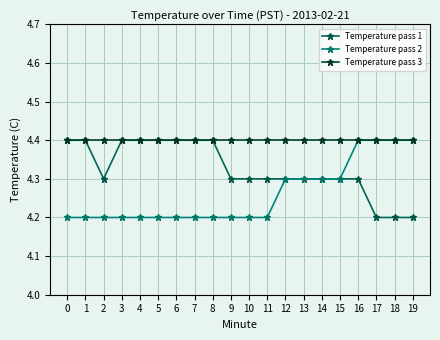

Reading right to left, extract all data points from this chart.

Temperature pass 1: 19=4.2	18=4.2	17=4.2	16=4.3	15=4.3	14=4.3	13=4.3	12=4.3	11=4.3	10=4.3	9=4.3	8=4.4	7=4.4	6=4.4	5=4.4	4=4.4	3=4.4	2=4.3	1=4.4	0=4.4
Temperature pass 2: 19=4.4	18=4.4	17=4.4	16=4.4	15=4.3	14=4.3	13=4.3	12=4.3	11=4.2	10=4.2	9=4.2	8=4.2	7=4.2	6=4.2	5=4.2	4=4.2	3=4.2	2=4.2	1=4.2	0=4.2
Temperature pass 3: 19=4.4	18=4.4	17=4.4	16=4.4	15=4.4	14=4.4	13=4.4	12=4.4	11=4.4	10=4.4	9=4.4	8=4.4	7=4.4	6=4.4	5=4.4	4=4.4	3=4.4	2=4.4	1=4.4	0=4.4